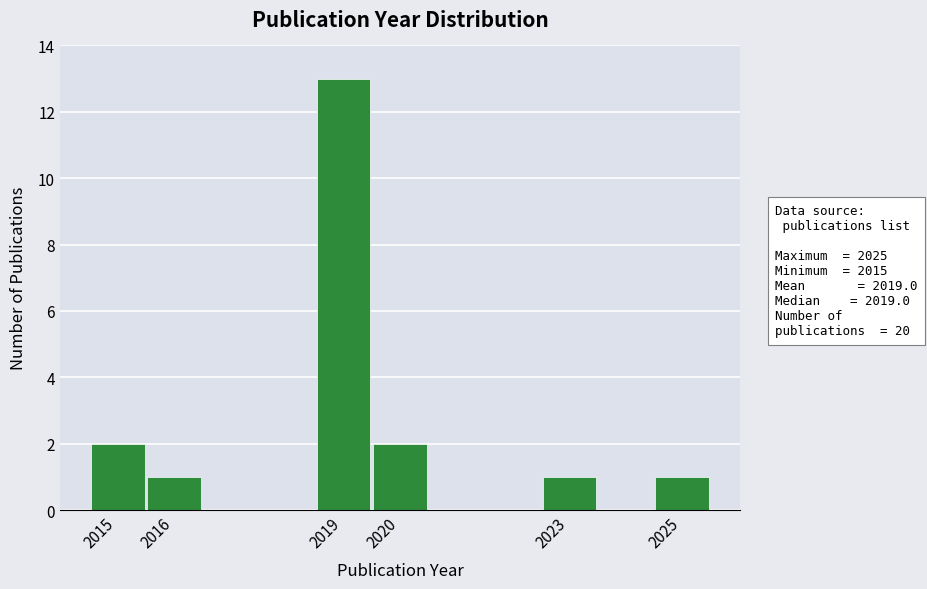

Reading left to right, list every bar in this chart as the range it spans on the x-axis followed by its height. The values are not printed on the chart, so give them approximately, as read against the axis.

2014.5 to 2015.5: 2
2015.5 to 2016.5: 1
2016.5 to 2017.5: 0
2017.5 to 2018.5: 0
2018.5 to 2019.5: 13
2019.5 to 2020.5: 2
2020.5 to 2021.5: 0
2021.5 to 2022.5: 0
2022.5 to 2023.5: 1
2023.5 to 2024.5: 0
2024.5 to 2025.5: 1